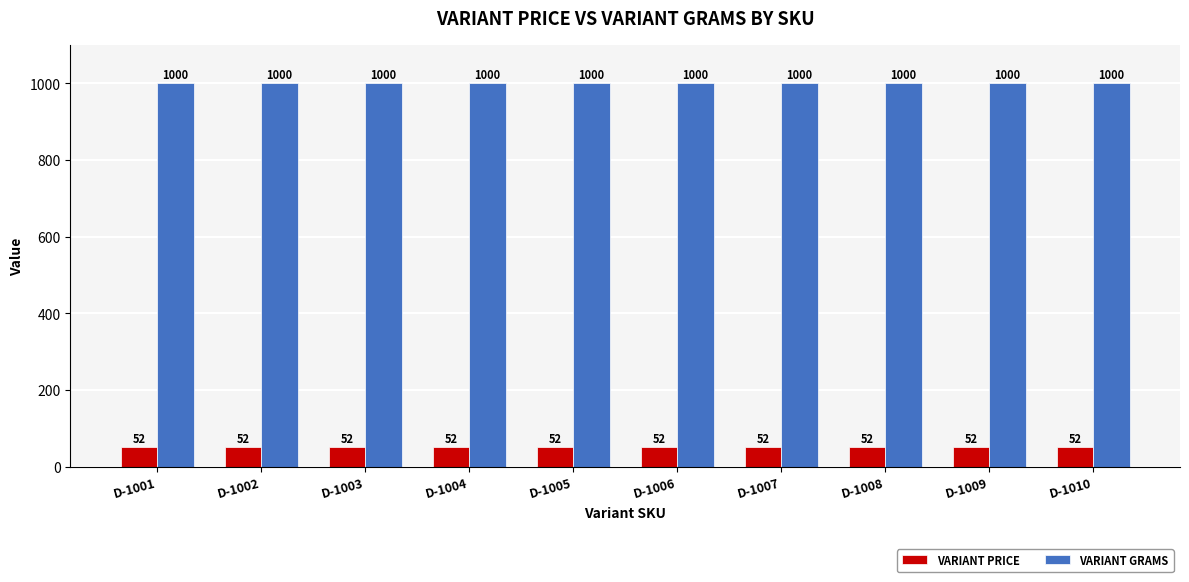

What is the maximum value for VARIANT GRAMS?

1000